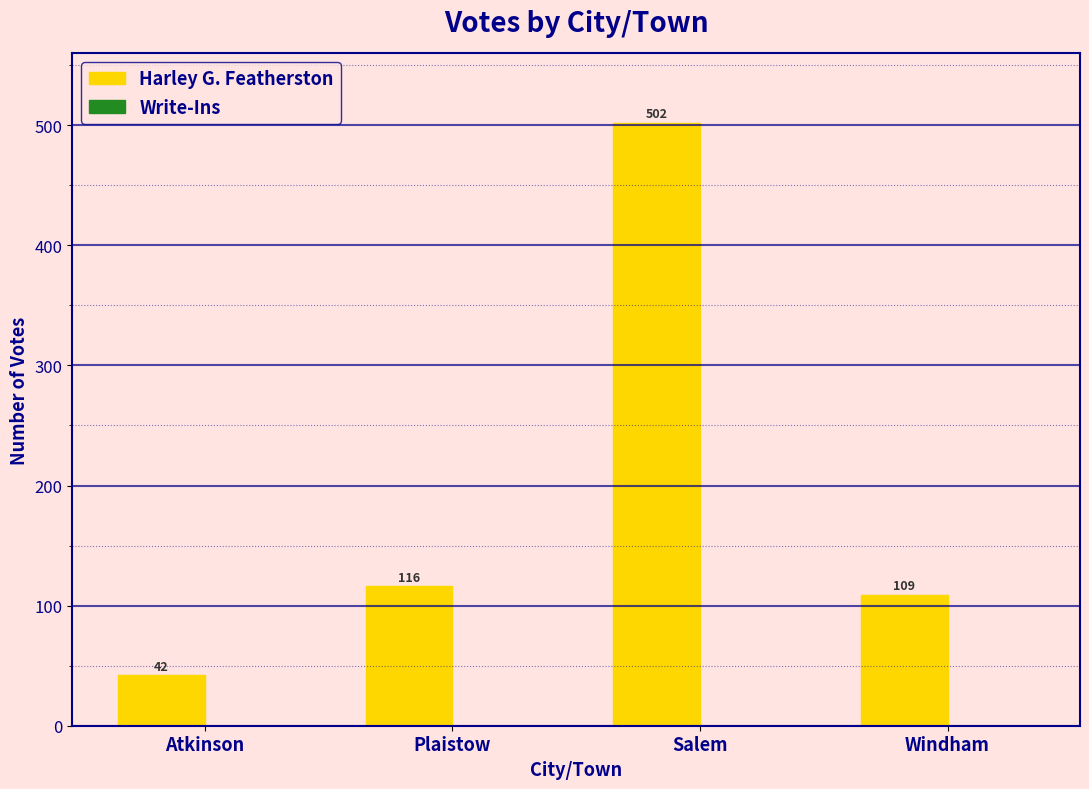

How many bars are there in total?

4